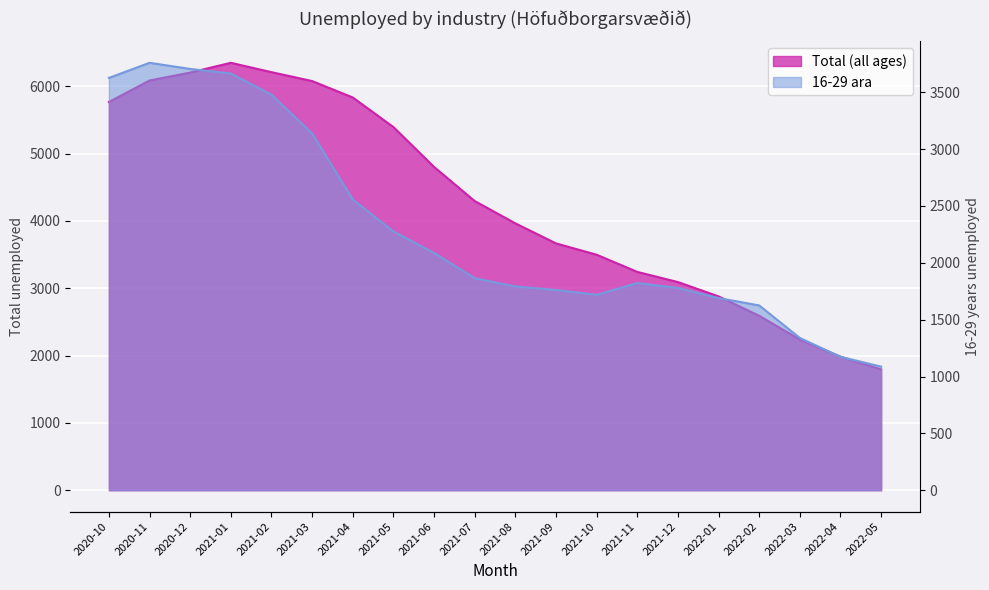

List the series in order of their overall mean, lowest first.

16-29 ara, Total (all ages)